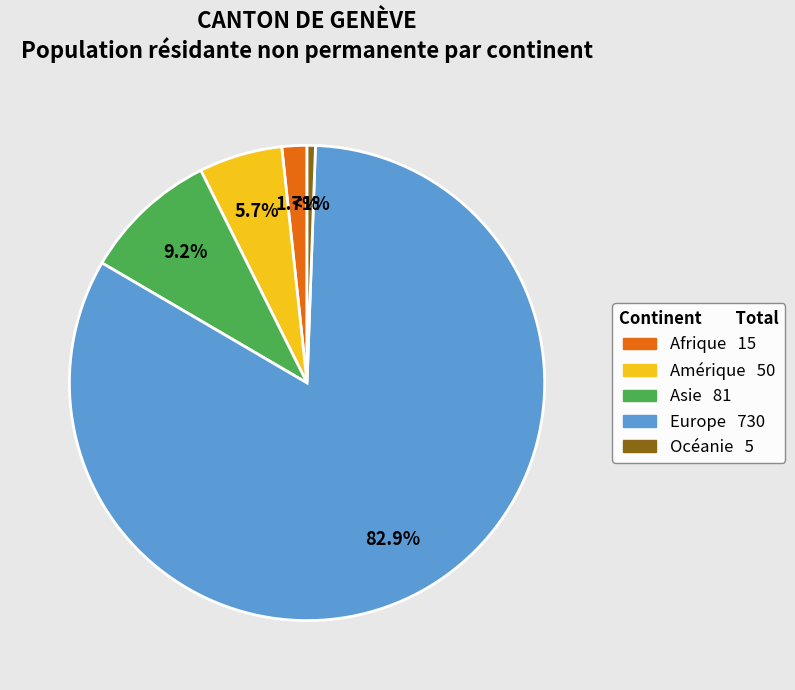

How many slices are in this pie chart?

5